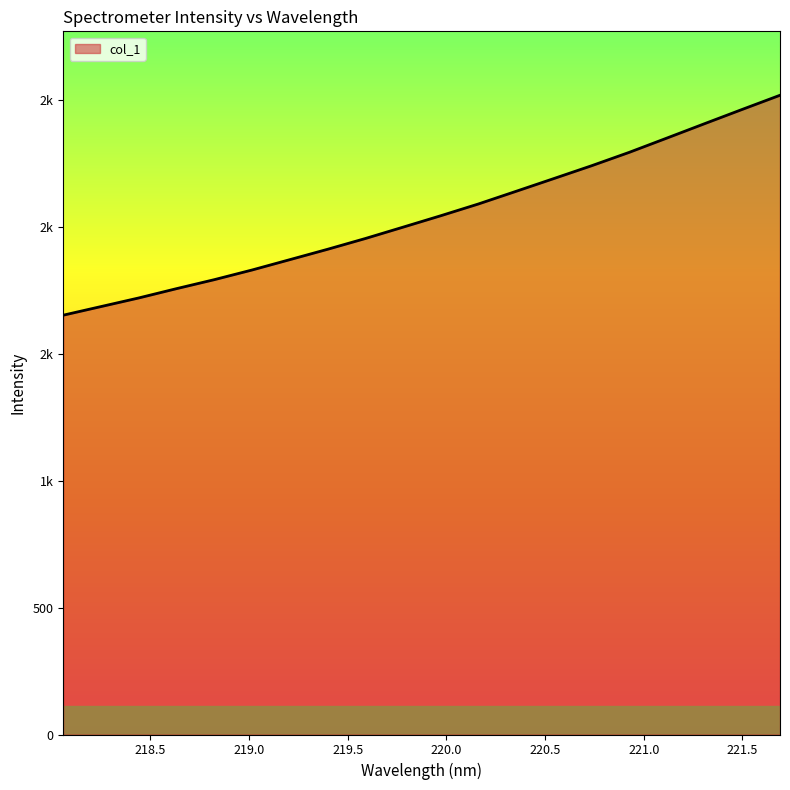

Is this an area chart (filled region under the line)?

Yes